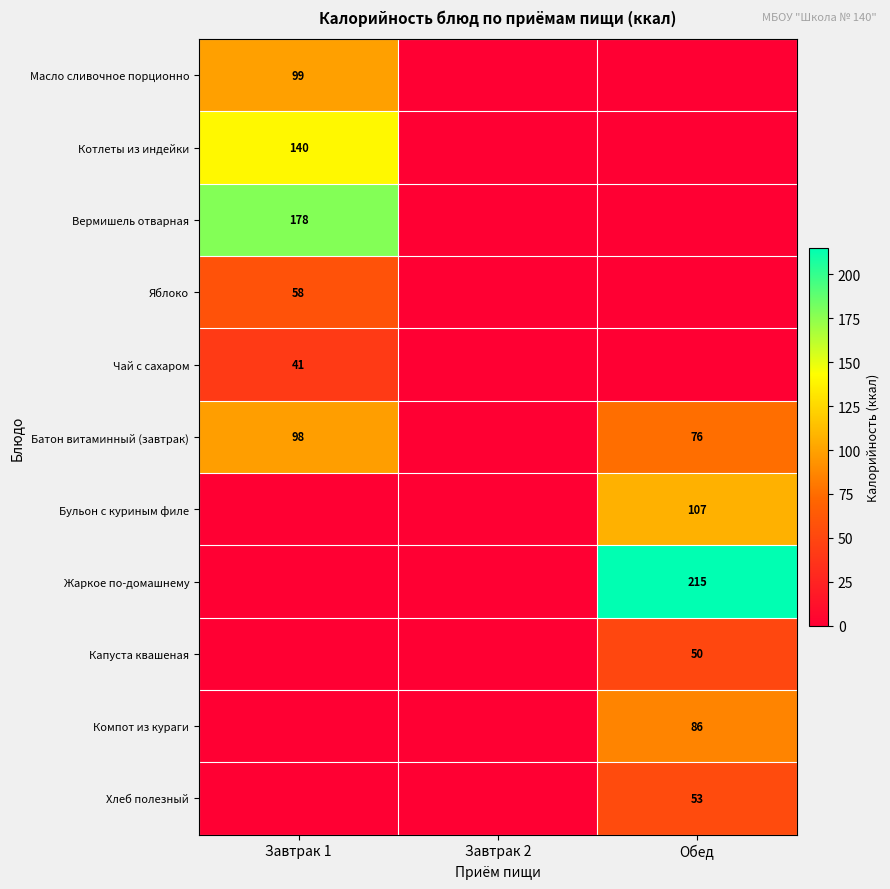

How many series are shown in this chart?

11